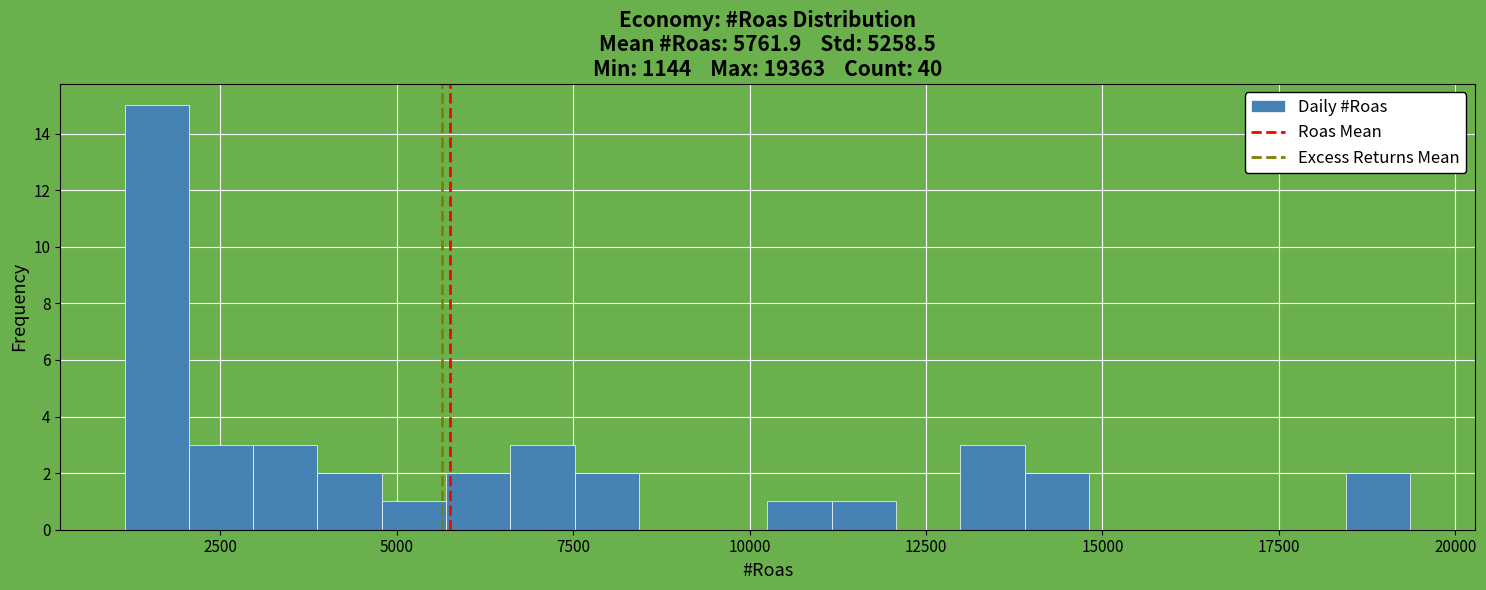

Read against the x-axis, roughly where is the centre of the tallest bar?

1500